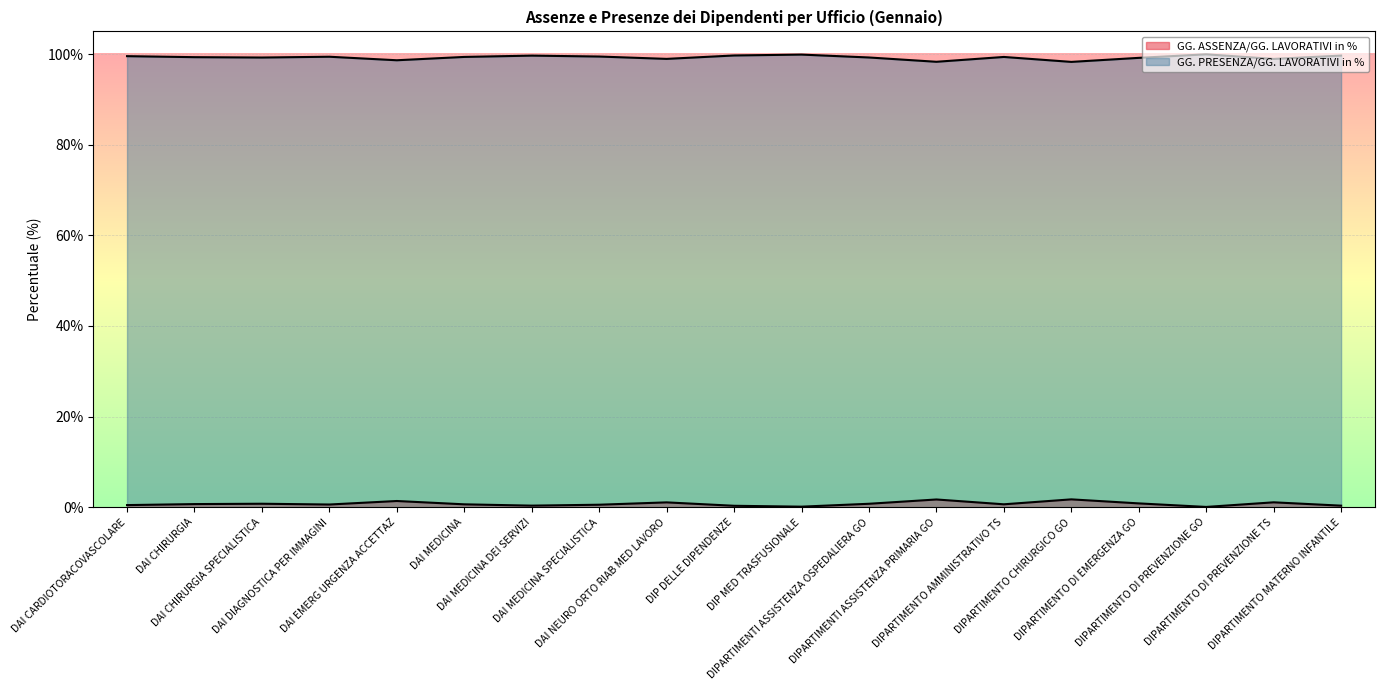

Which category has the highest value in the GG. ASSENZA/GG. LAVORATIVI in % series?

DIPARTIMENTO CHIRURGICO GO